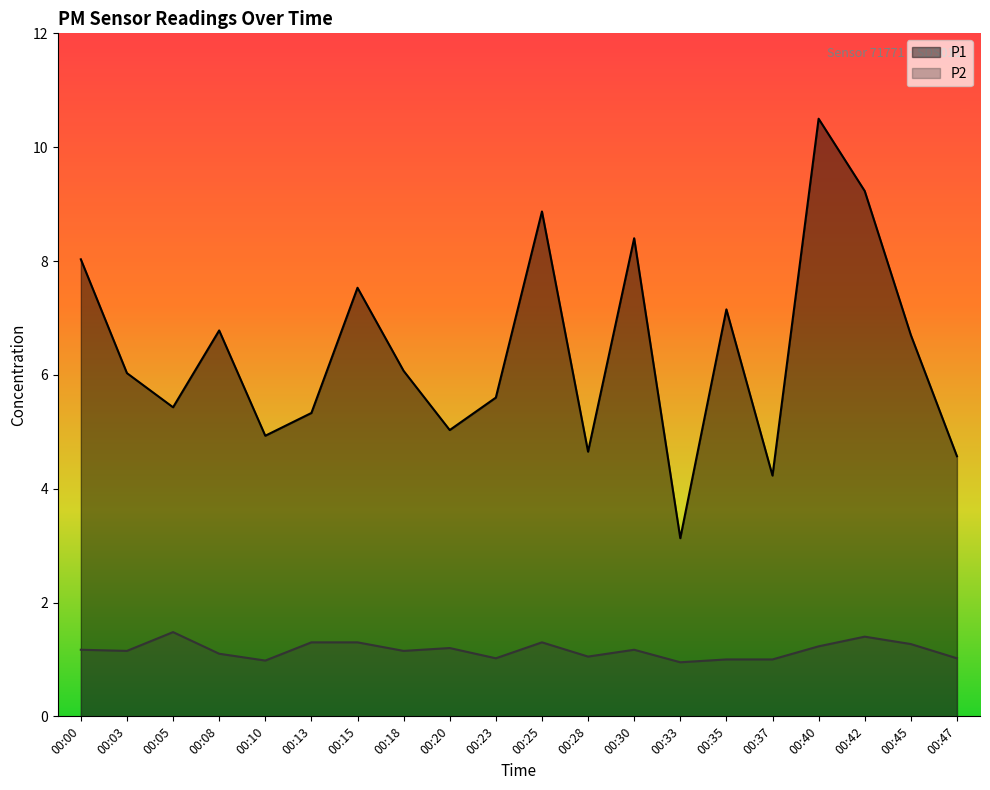

What is the difference between the maximum and minimum values in the P2 series?

0.5